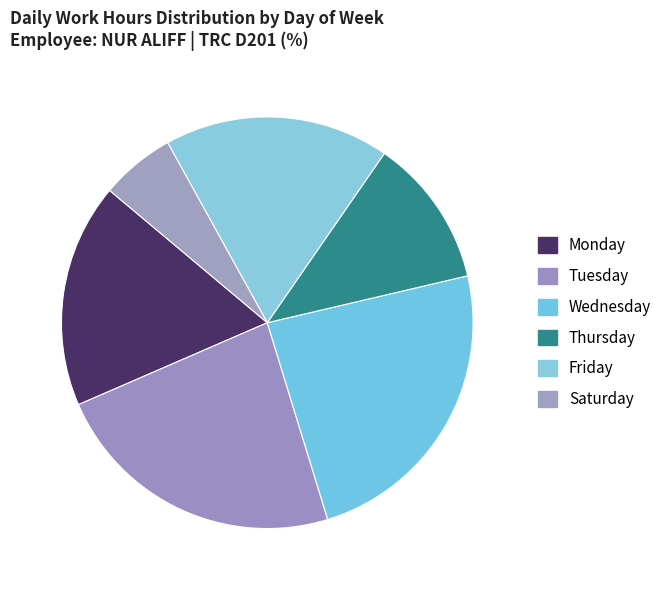

Count the number of slices in the pie.

6